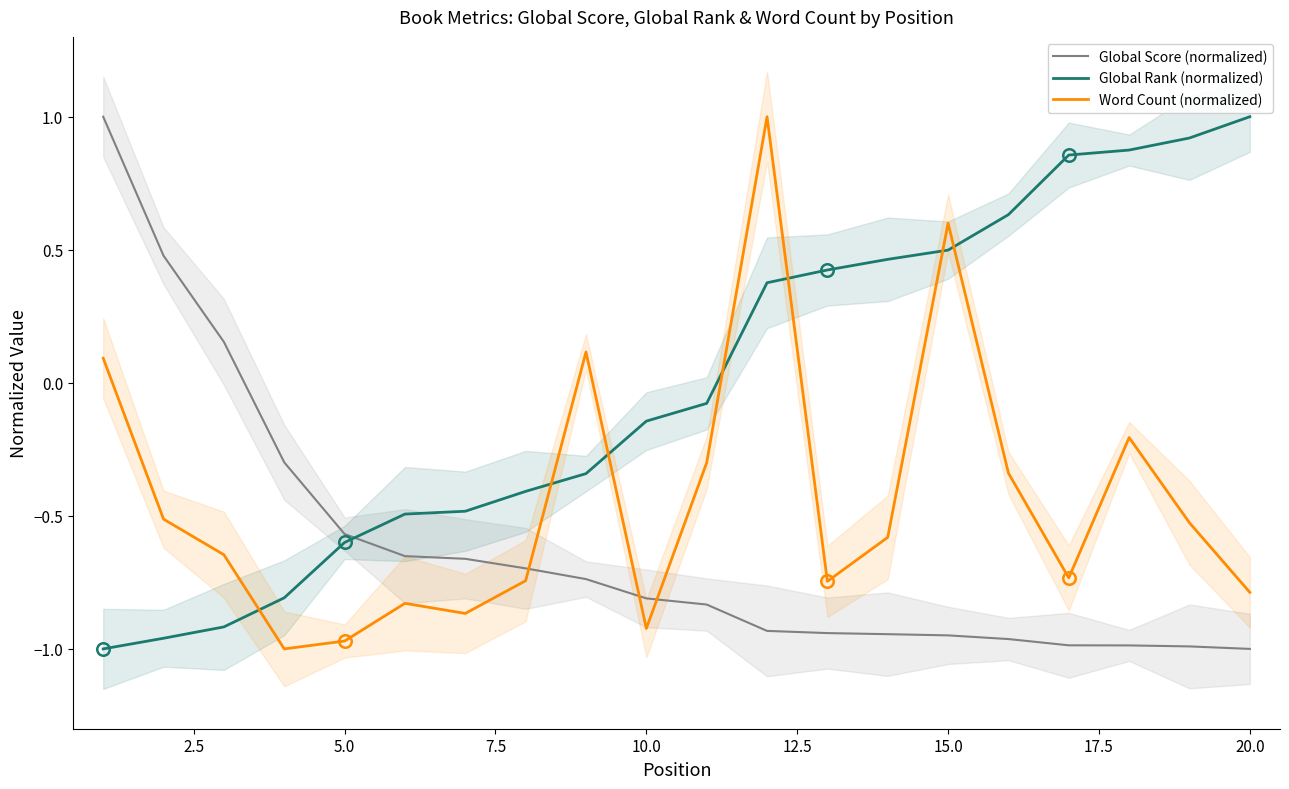

What is the maximum value for Global Score (normalized)?

1.0